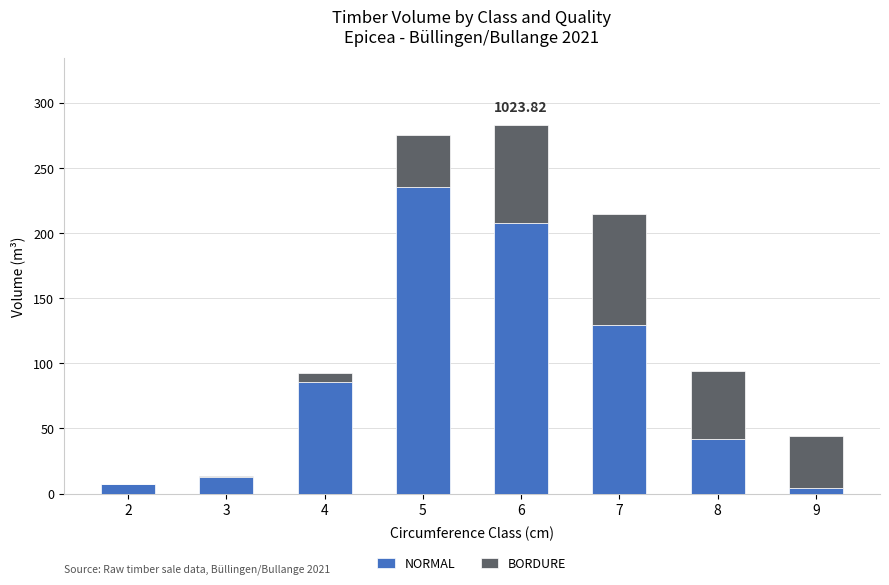

What is the sum of all NORMAL values?

724.3